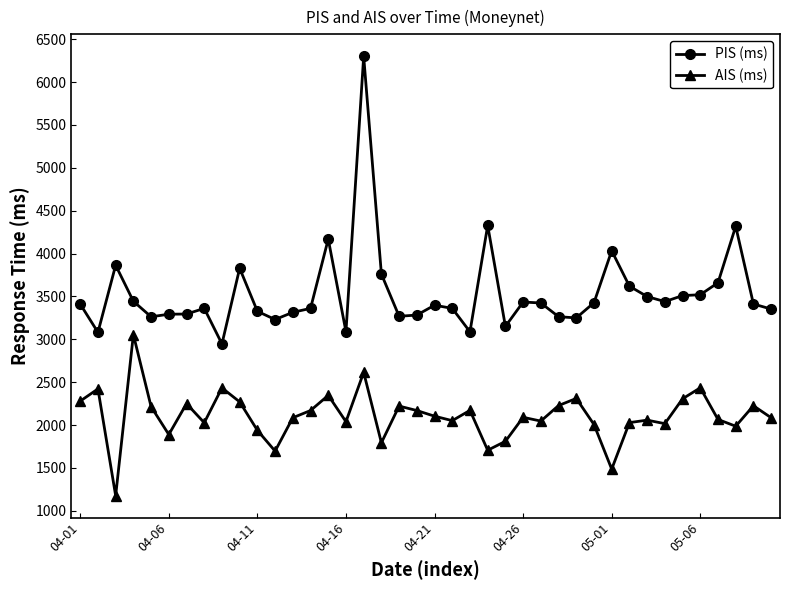

True or false: PIS (ms) and AIS (ms) intersect in this chart.

False